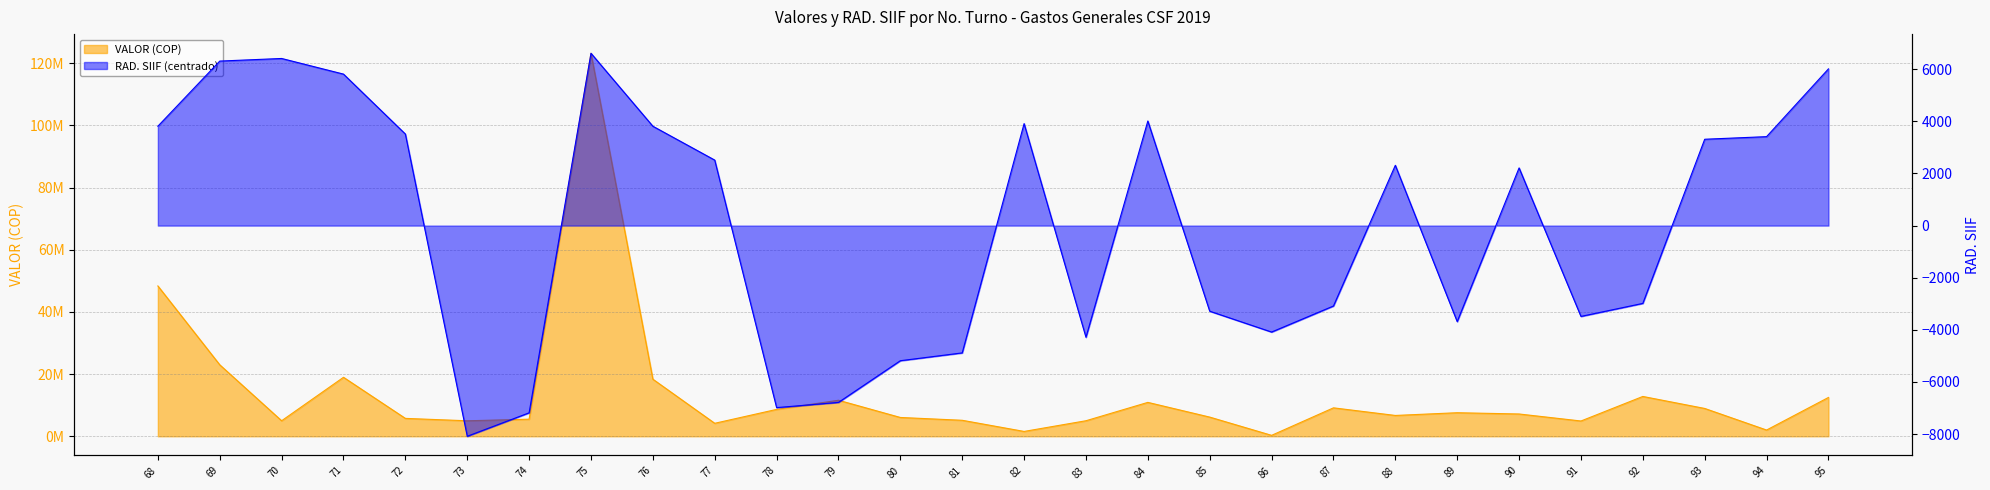

Rank the series by their average value, from lowest to highest.

RAD. SIIF, VALOR (COP)